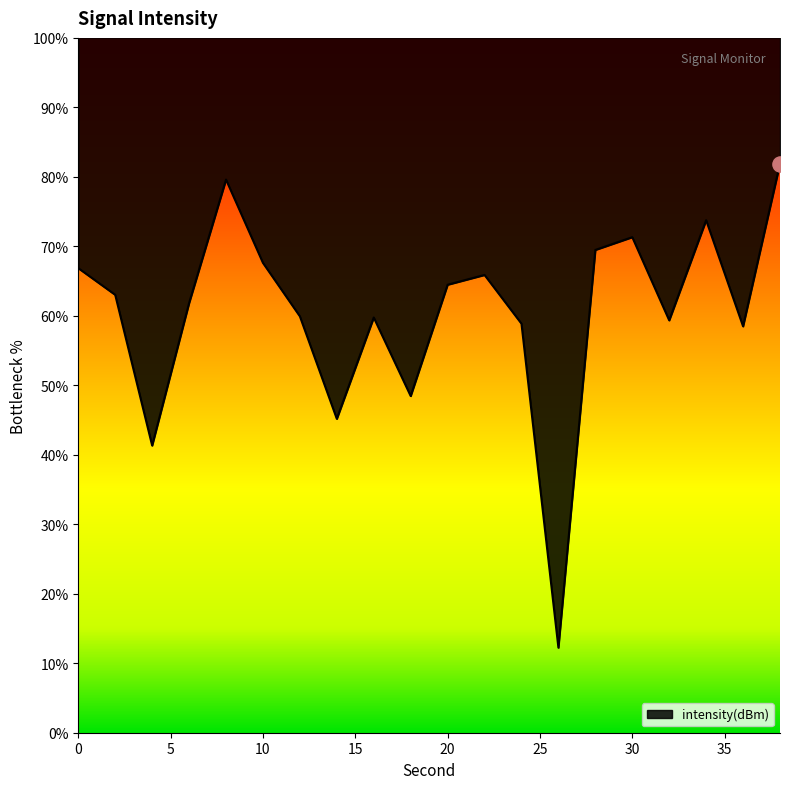

What is the change in value from 8 to 32?

-20.3